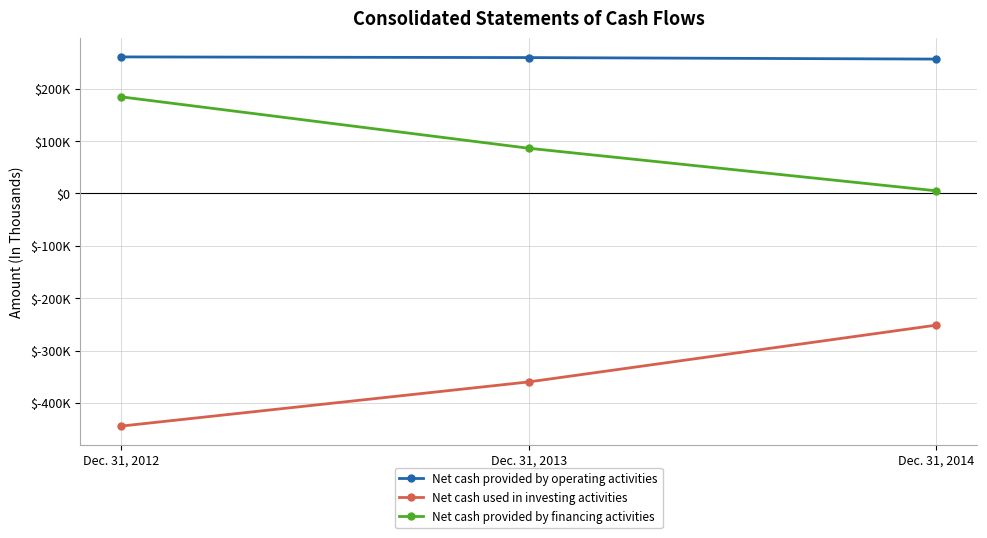

List the series in order of their peak value, lowest first.

Net cash used in investing activities, Net cash provided by financing activities, Net cash provided by operating activities